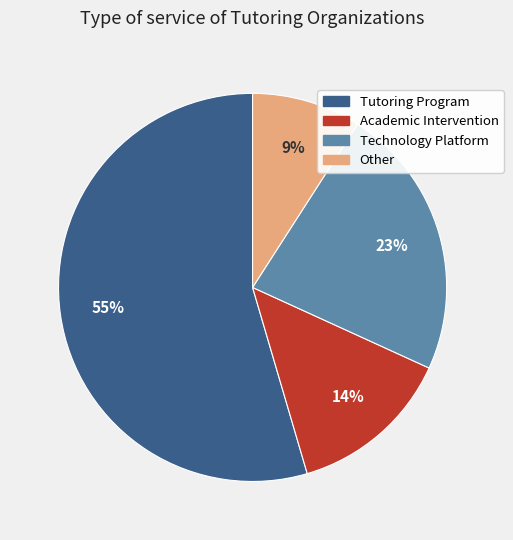

Which category has the smallest portion of the pie?

Other